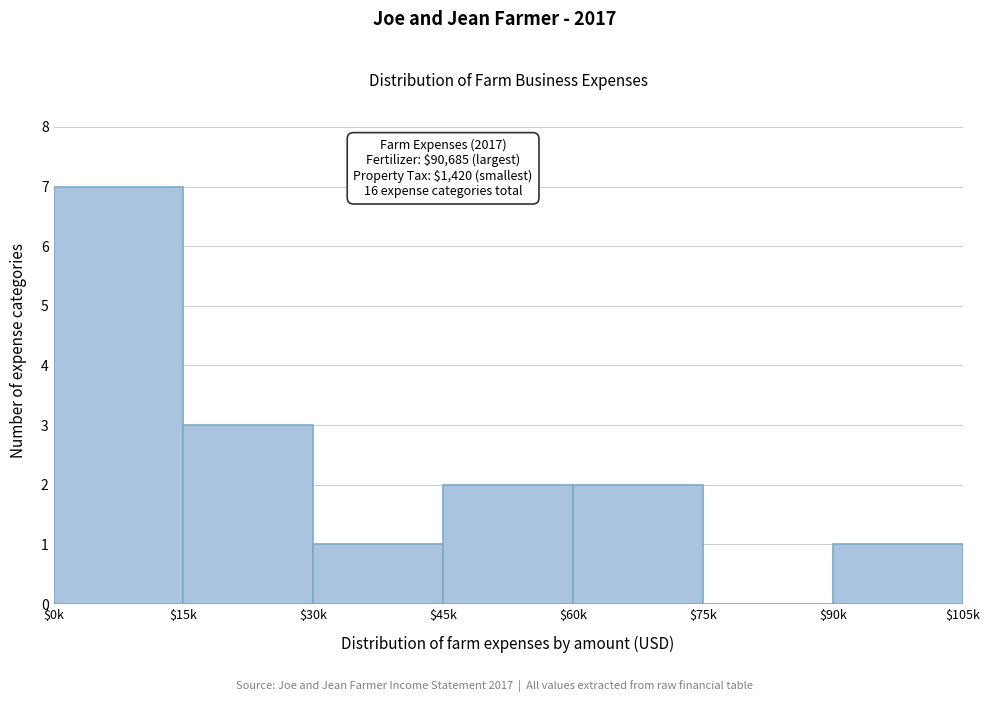

What is the sum of all values?

16